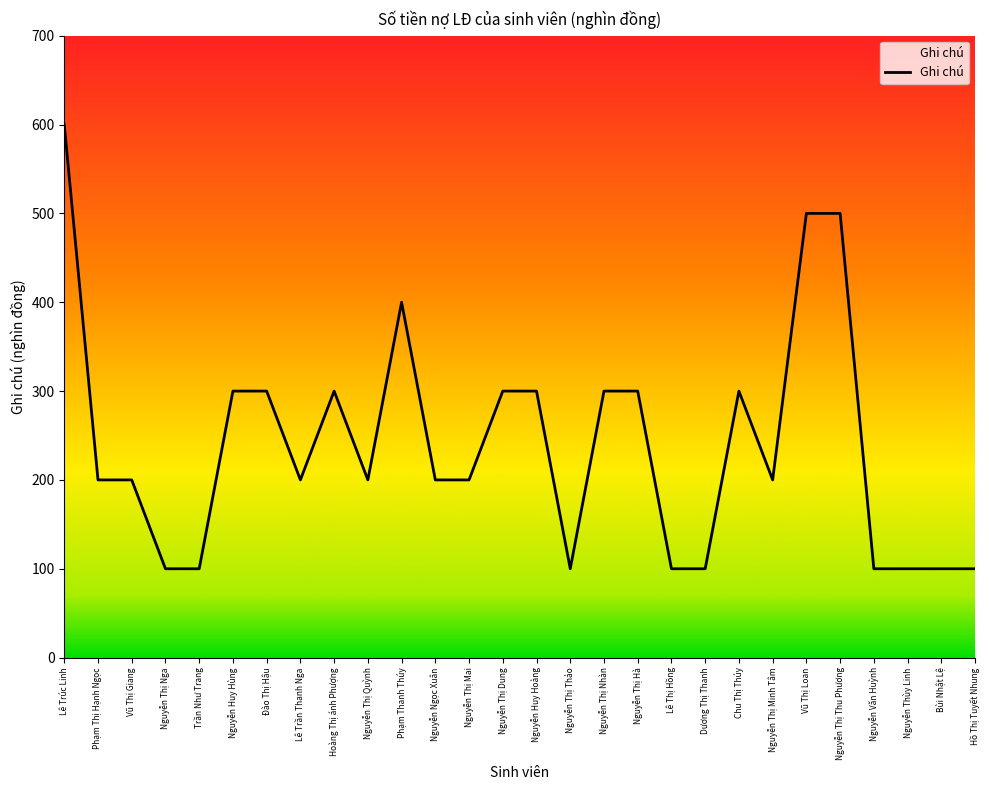

Reading right to left, what are all the values shown in this chart?

100	100	100	100	500	500	200	300	100	100	300	300	100	300	300	200	200	400	200	300	200	300	300	100	100	200	200	600